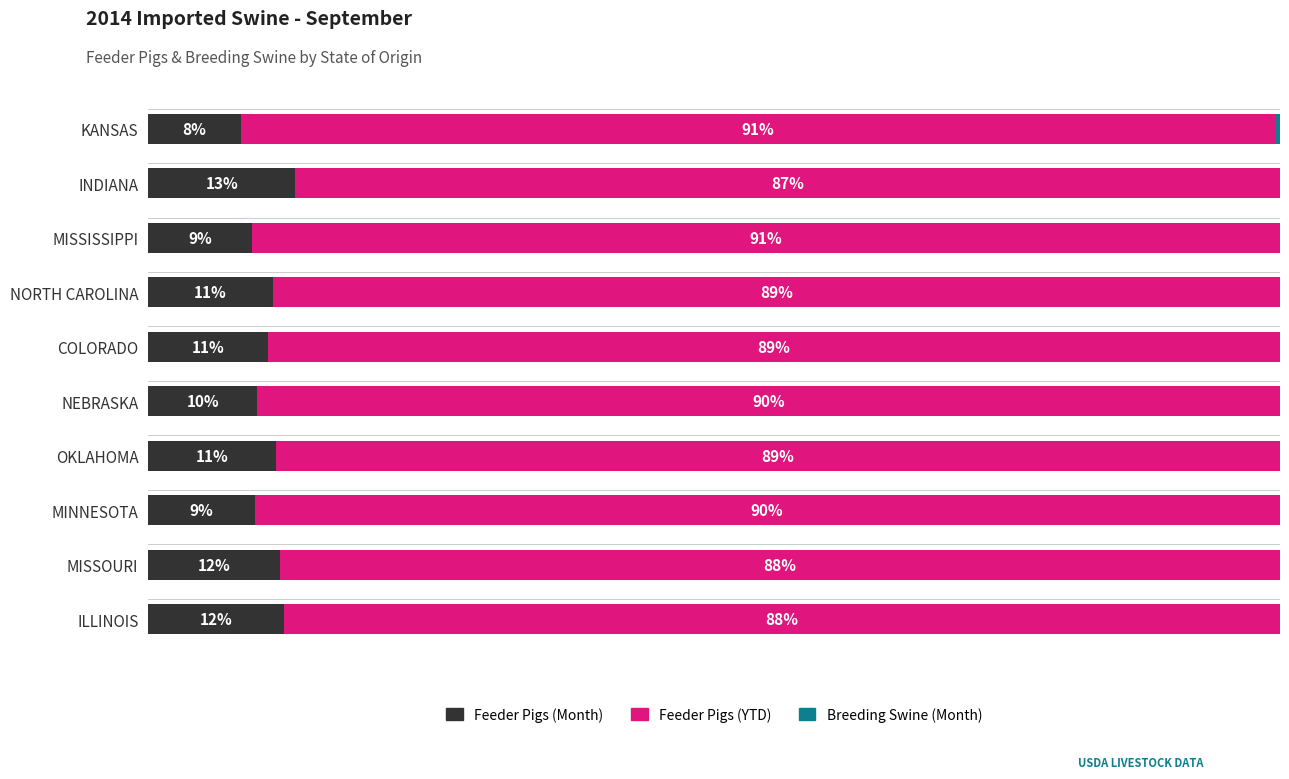

What is the difference between the second highest and minimum values in the Breeding Swine (Month) series?

0.1